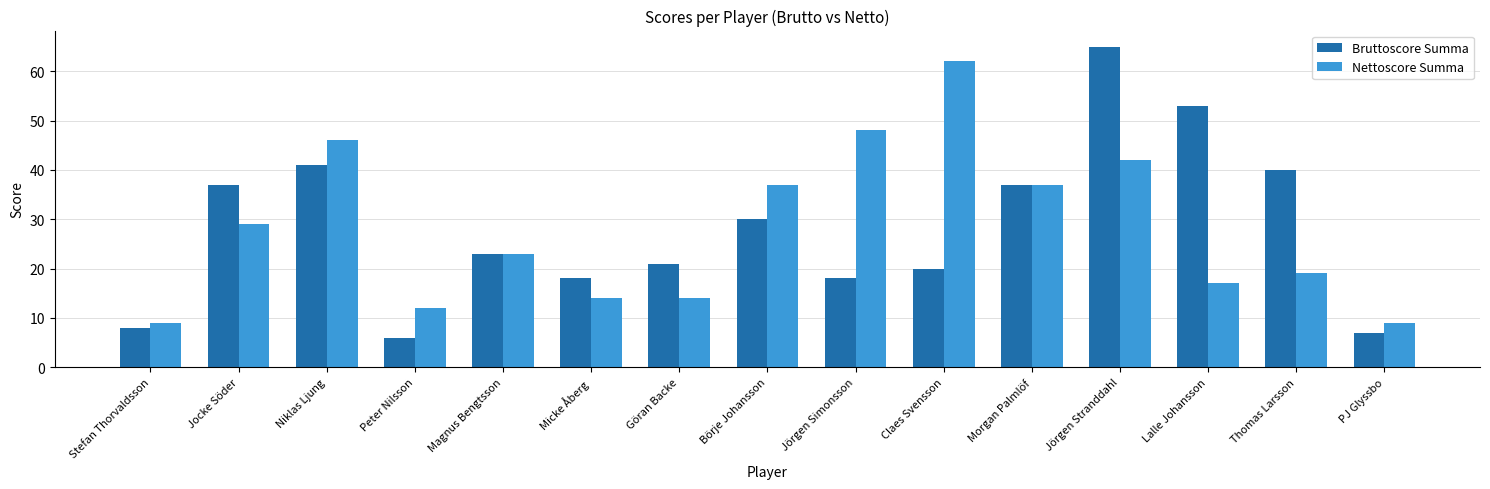

List the series in order of their peak value, highest first.

Bruttoscore Summa, Nettoscore Summa